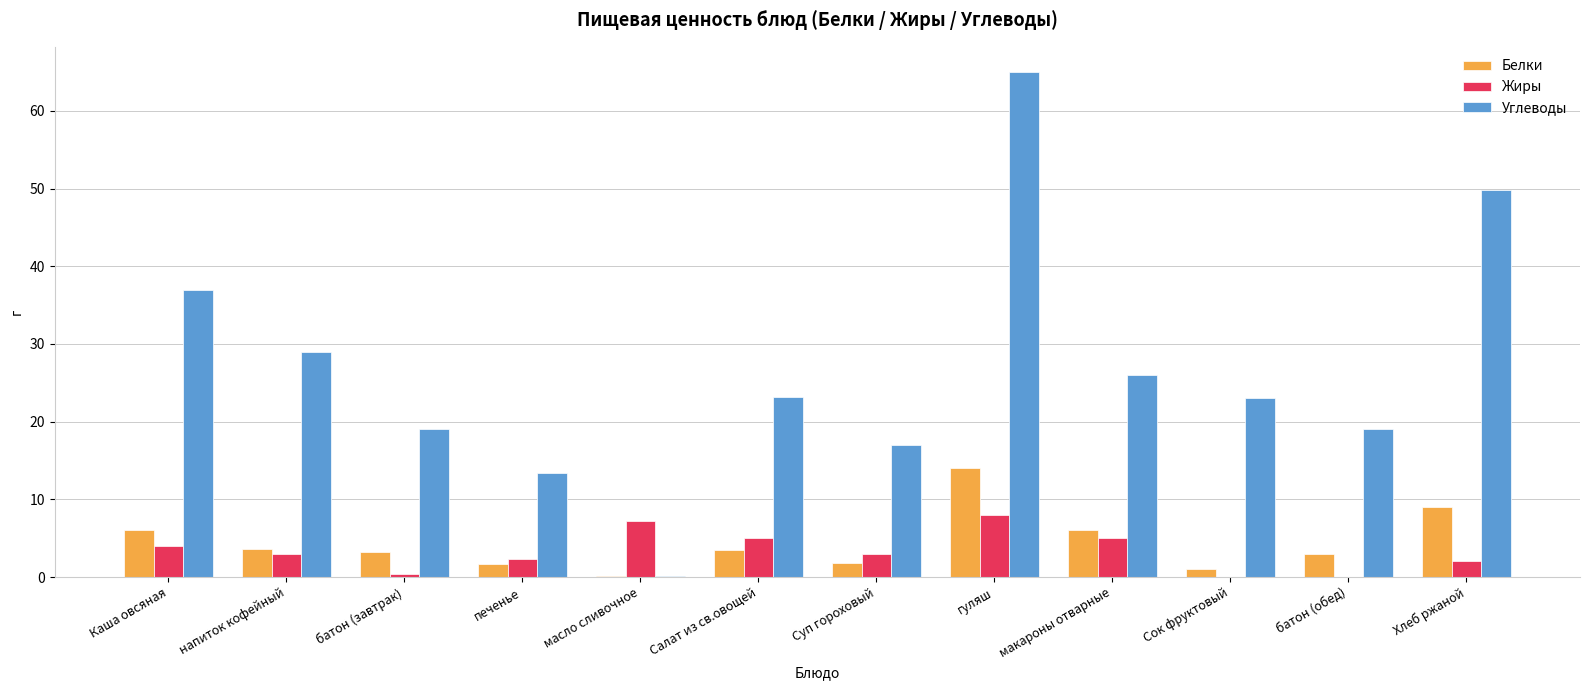

How many data points does each series have?

12